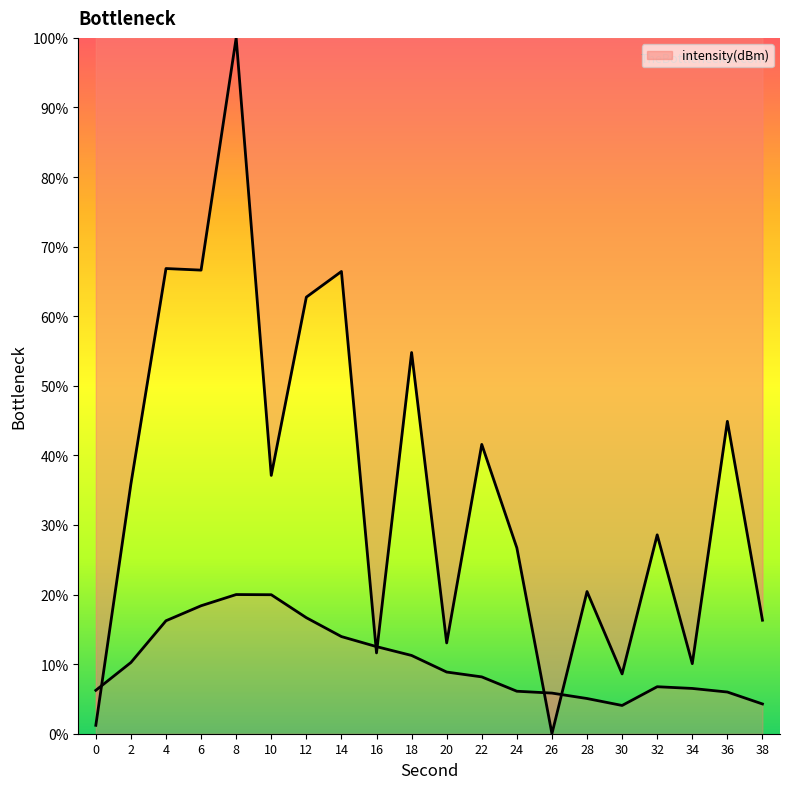

List the labels in order of value, largest first.

8, 4, 6, 14, 12, 18, 36, 22, 10, 2, 32, 24, 28, 38, 20, 16, 34, 30, 0, 26